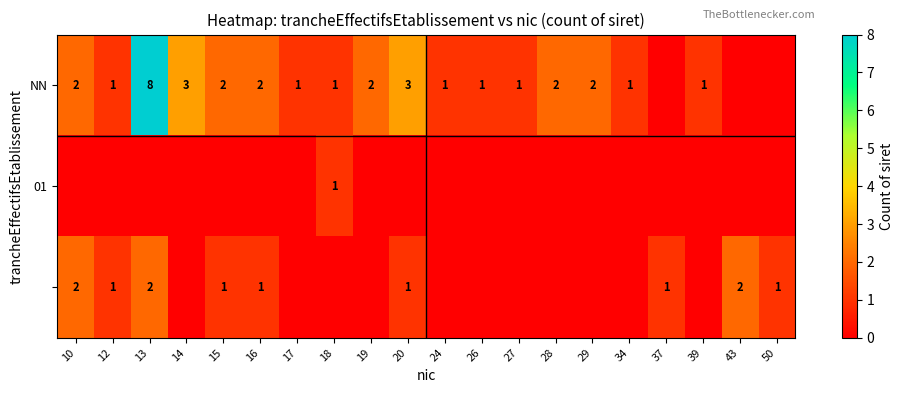

The NN series shows 1 at 39. True or false?

True